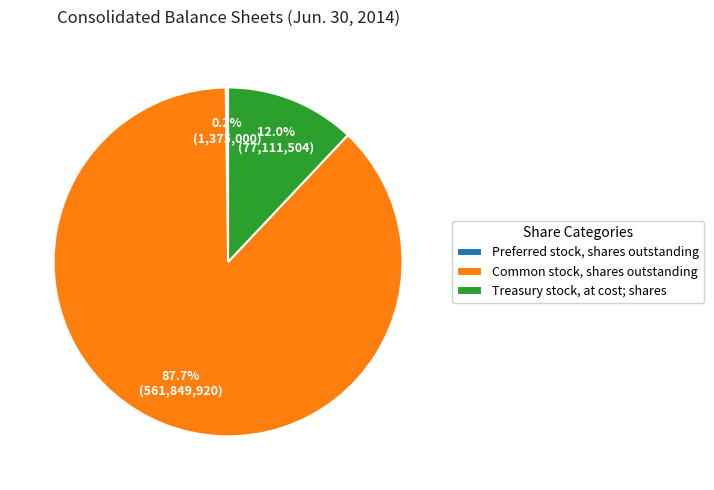

Is there a majority slice in this chart?

Yes